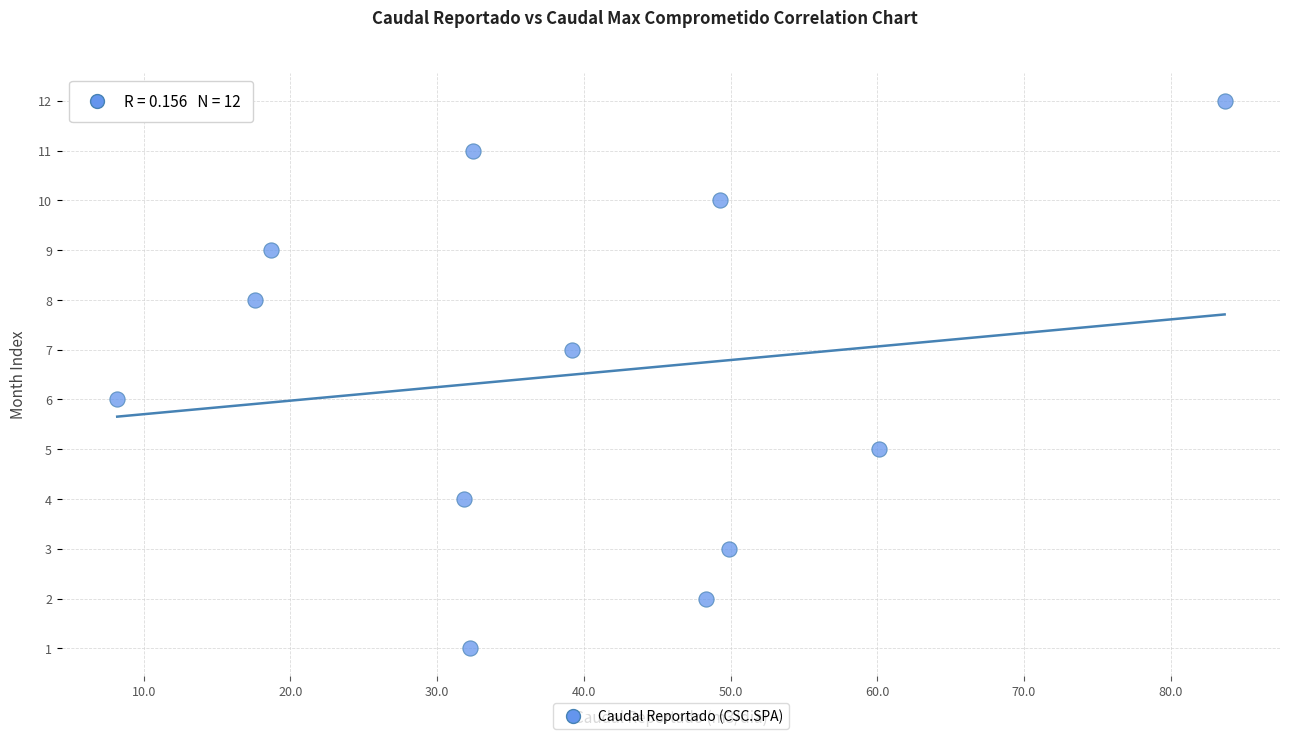

What is the range of Y values (max minus min)?

11